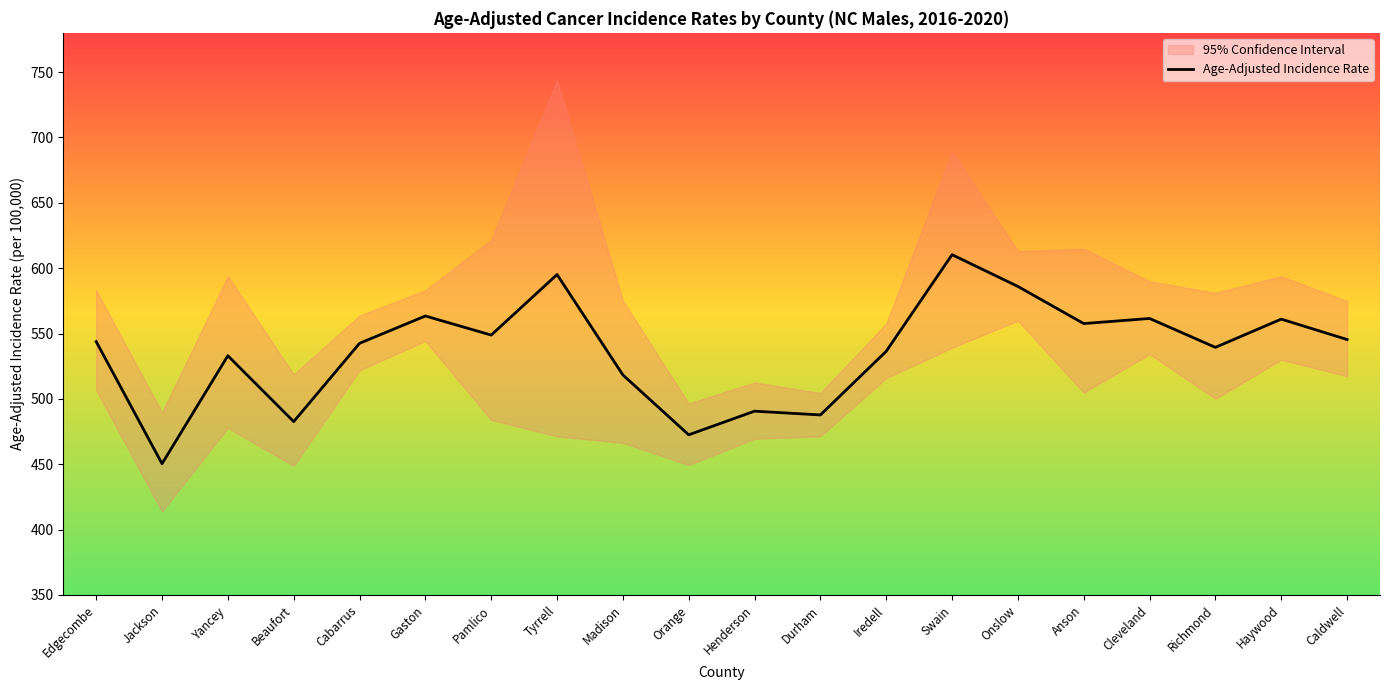

What is the maximum value shown in the chart?

610.3